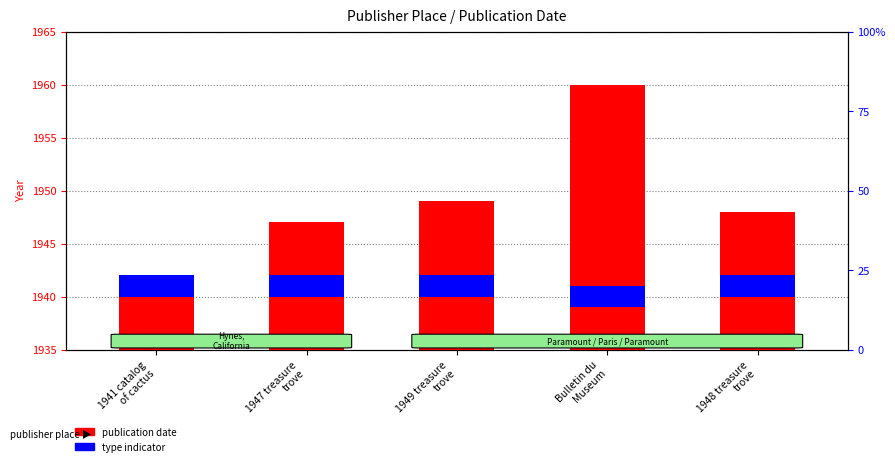

Reading left to right, extract all data points from this chart.

publication date: 1941 catalog
of cactus=1941	1947 treasure
trove=1947	1949 treasure
trove=1949	Bulletin du
Museum=1960	1948 treasure
trove=1948
book/journal indicator: 1941 catalog
of cactus=2	1947 treasure
trove=2	1949 treasure
trove=2	Bulletin du
Museum=2	1948 treasure
trove=2